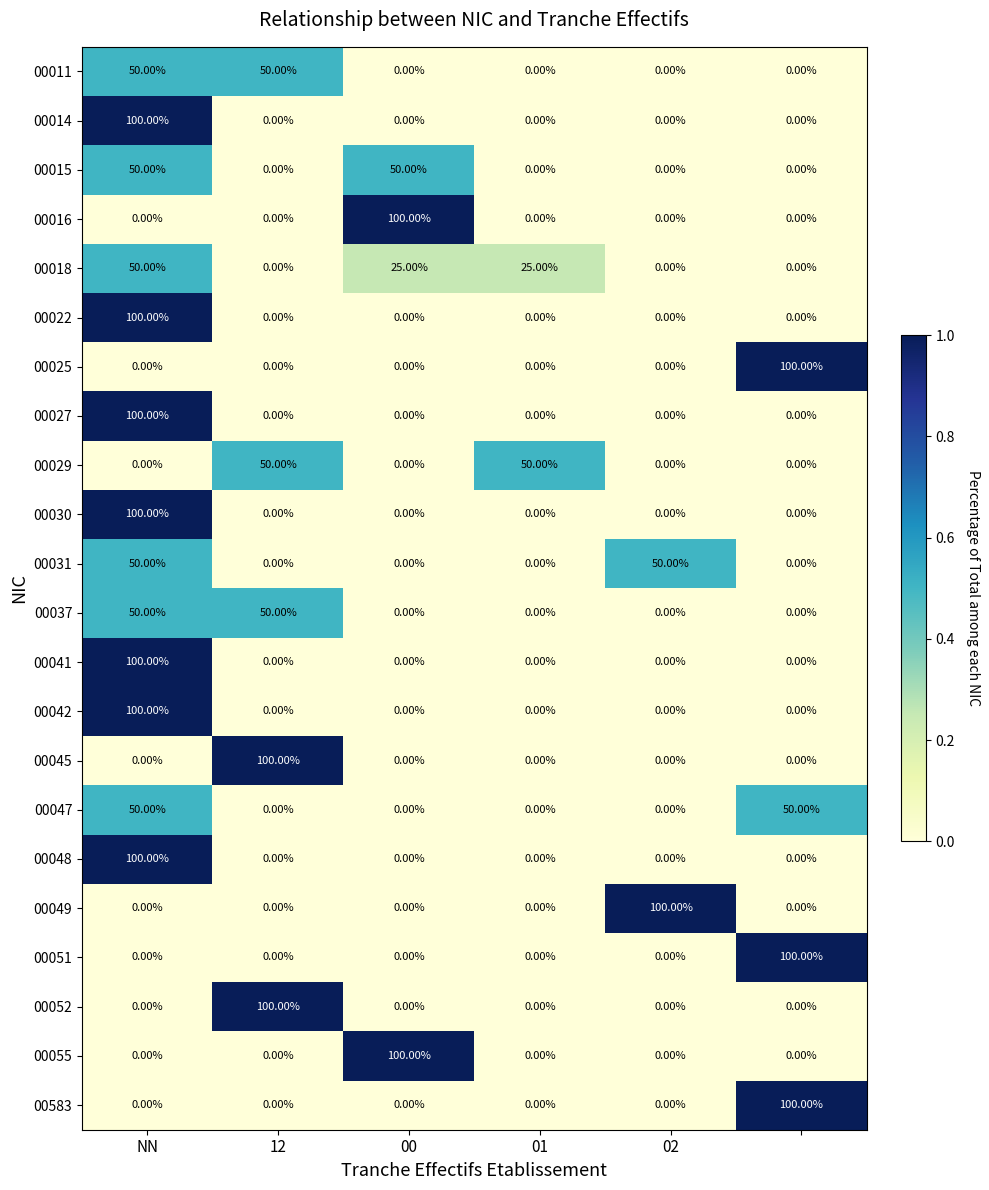

What is the difference between the maximum and second lowest values in the 00055 series?

100